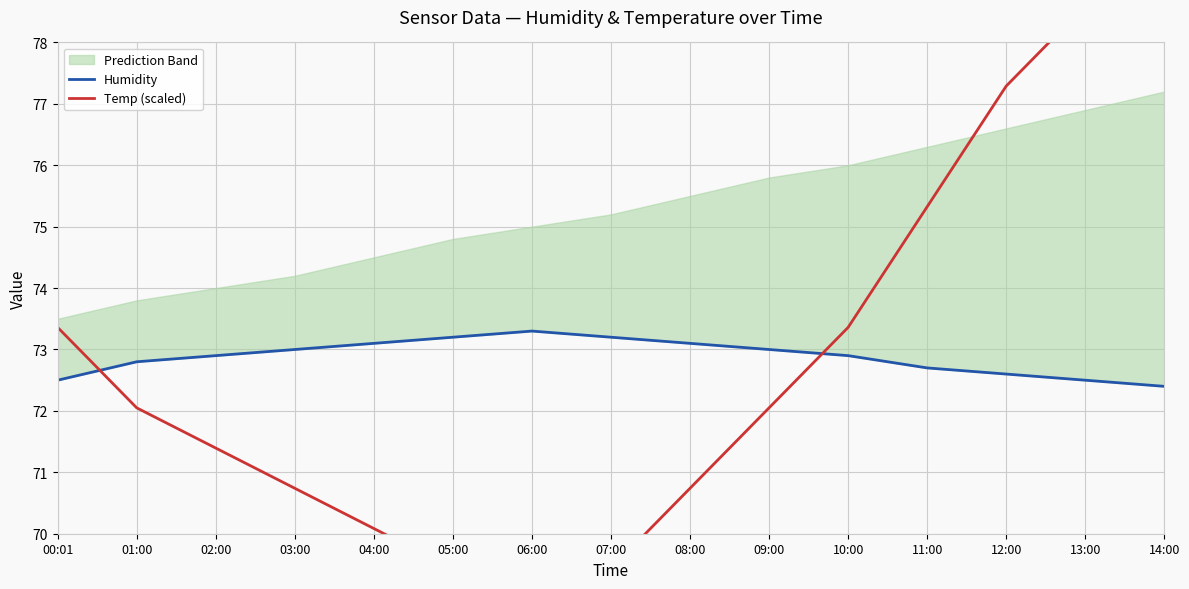

Is it true that Humidity equals 72.6 at 12:00?

True